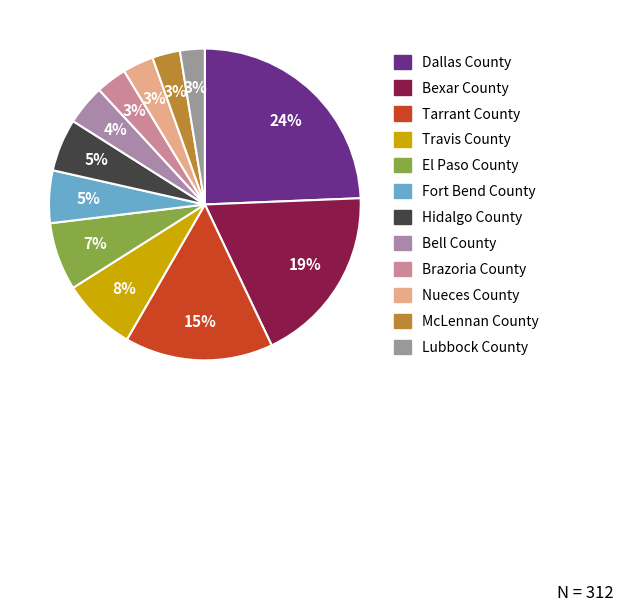

To the nearest percent, what portion does Bell County represent?

4%